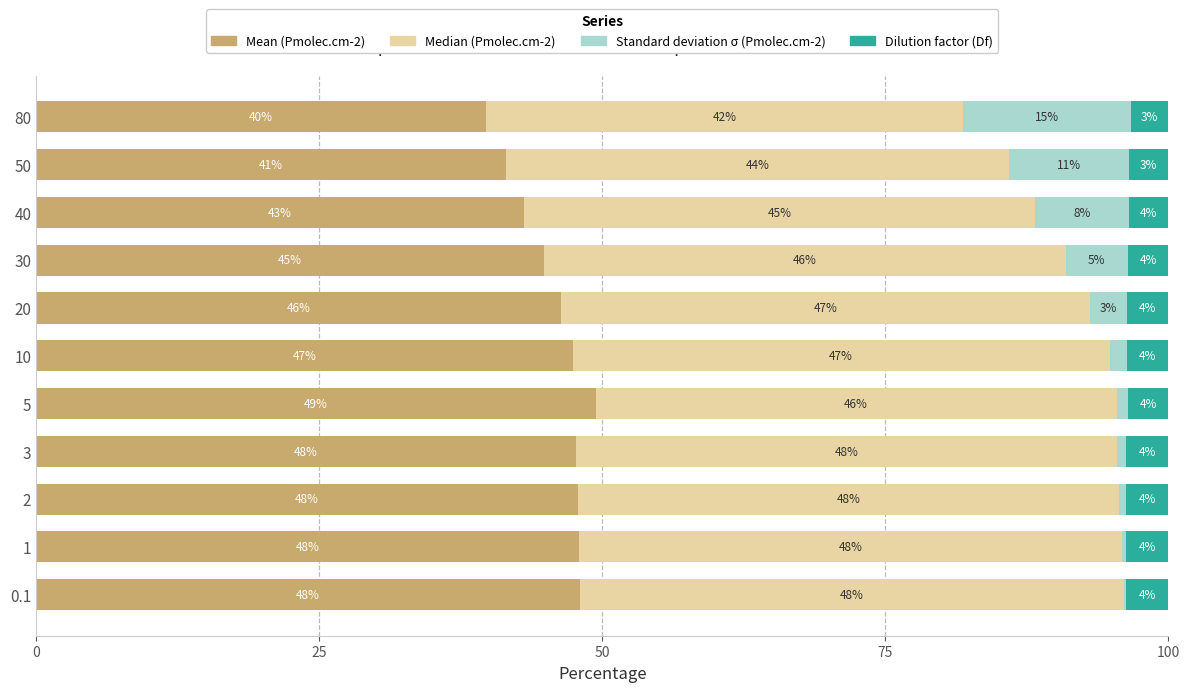

What is the average value of the Mean (Pmolec.cm-2) series?

45.8